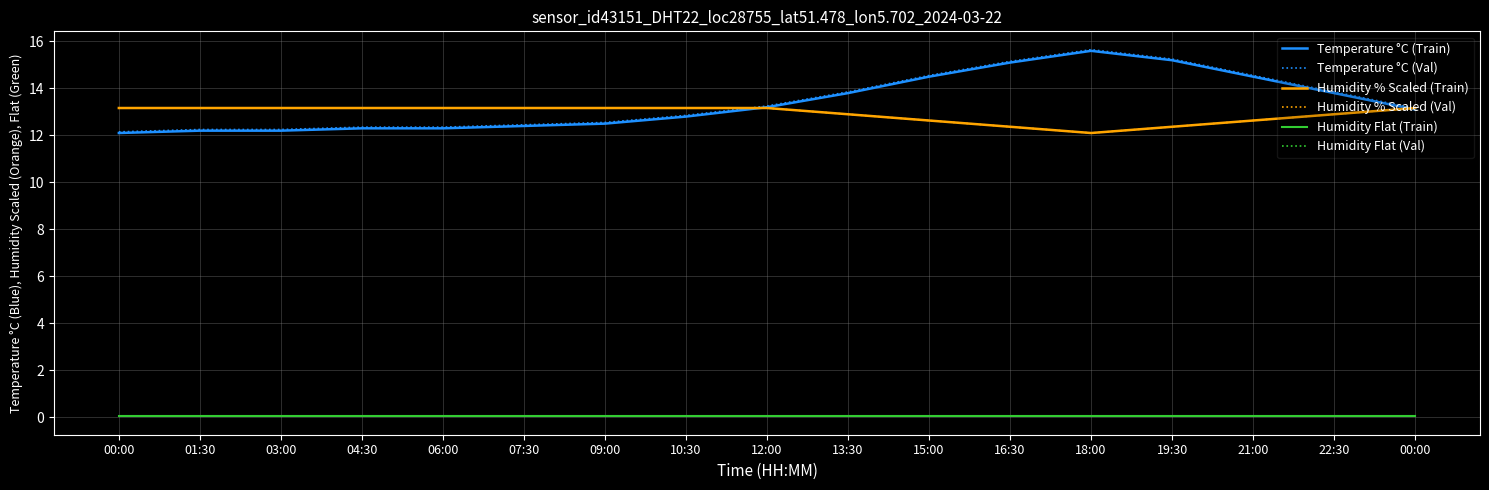

Is this an area chart (filled region under the line)?

No